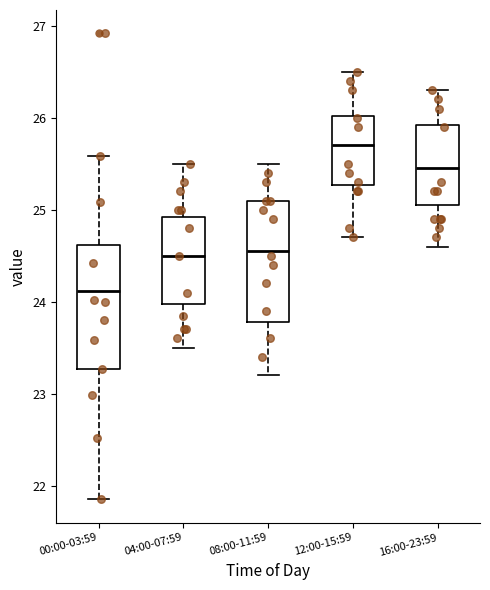

Which box has the lowest median line?

00:00-03:59